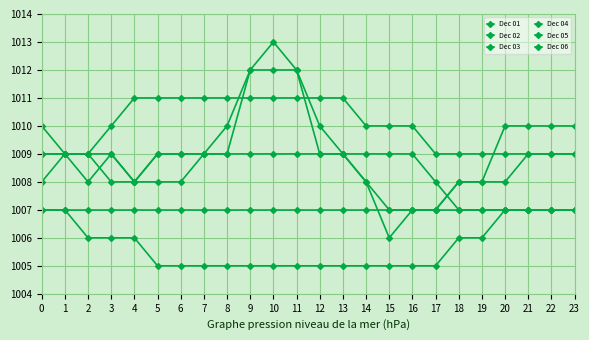

How many distinct data groups are displayed?

6